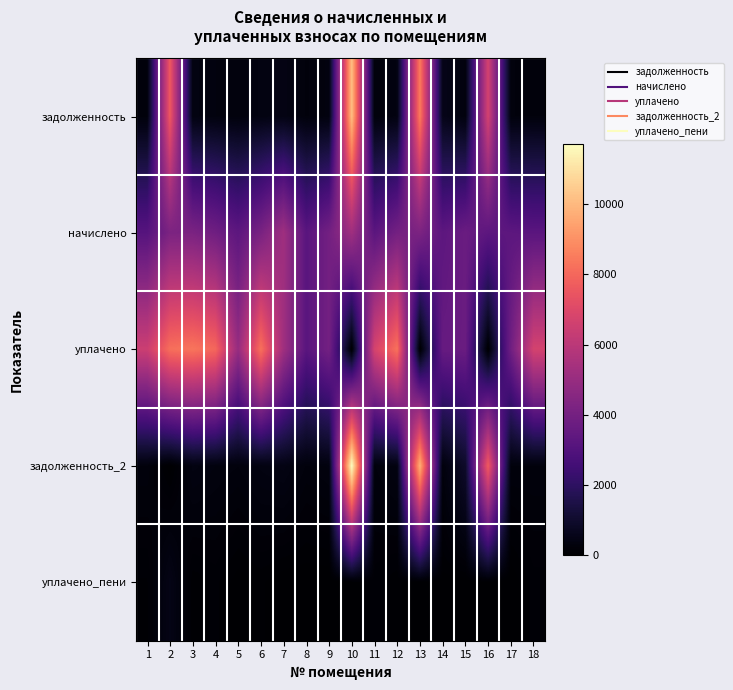

What is the spread (max minus min) of values at 11?

6623.5